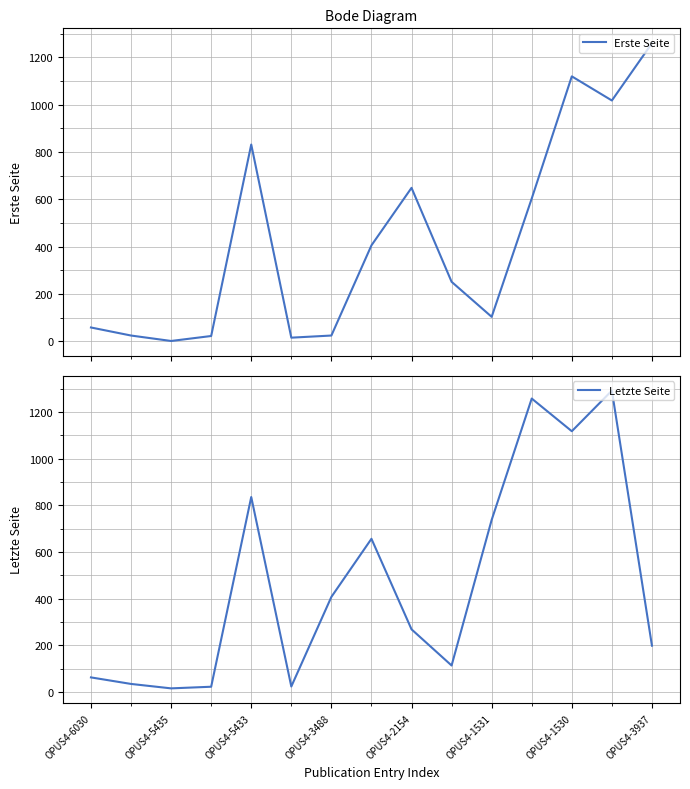

How many lines are shown in the chart?

2